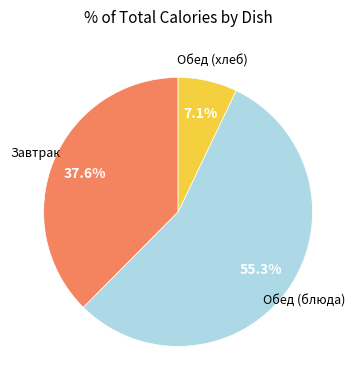

Which has a higher value, Завтрак or Обед (хлеб)?

Завтрак